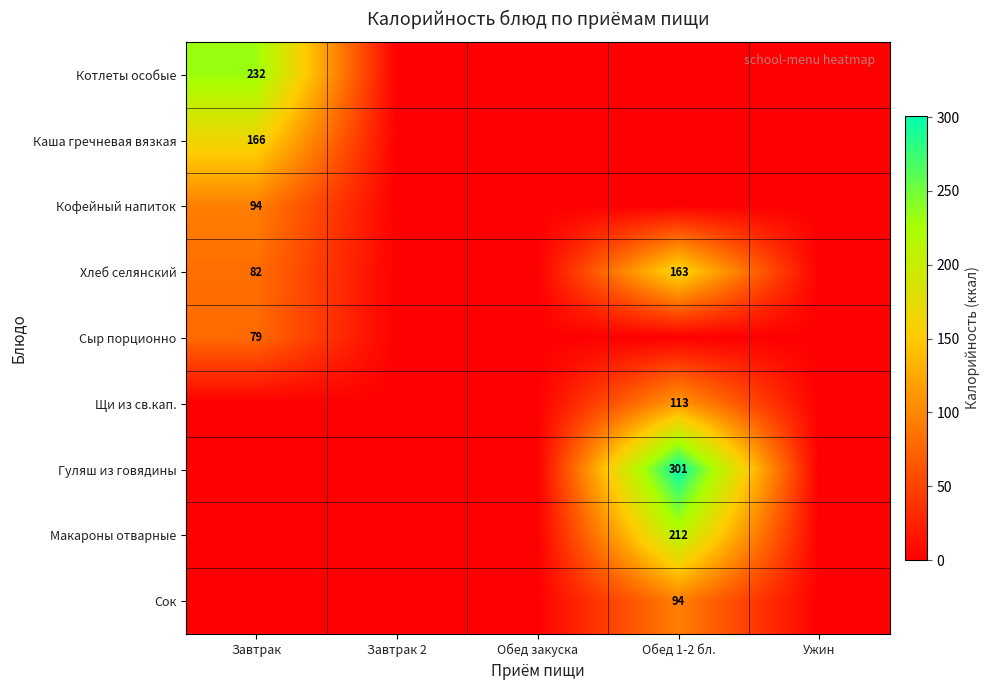

True or false: Сок has a value of 94 at Обед 1-2 бл..

True